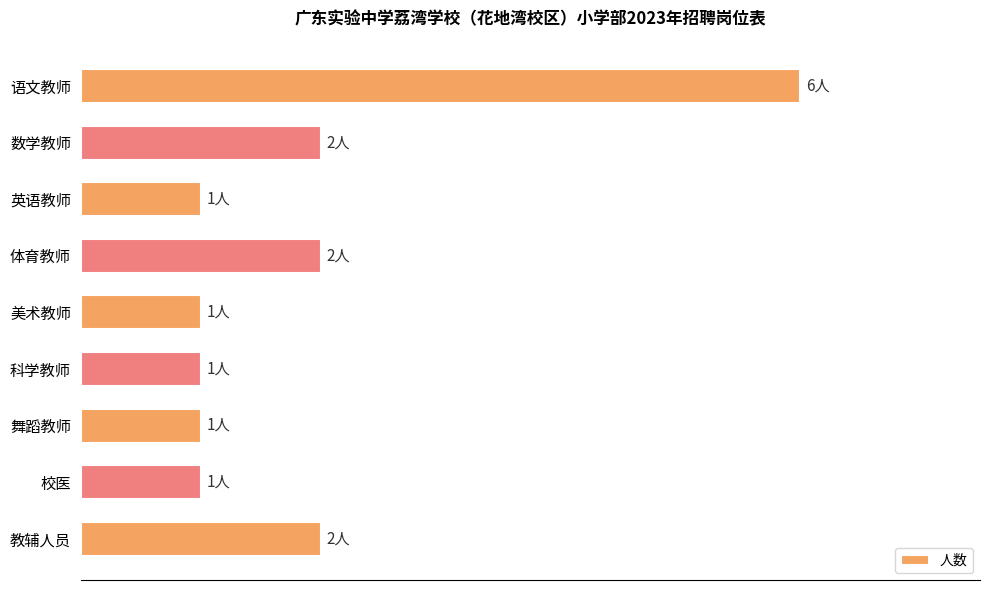

How many data points are above 1?

4